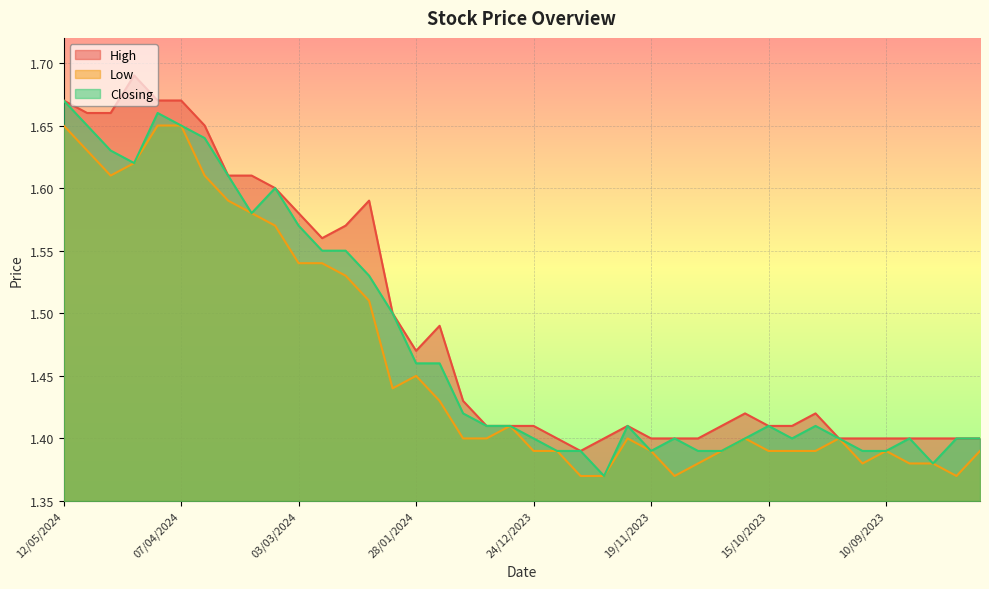

What is the sum of all Low values?

58.5